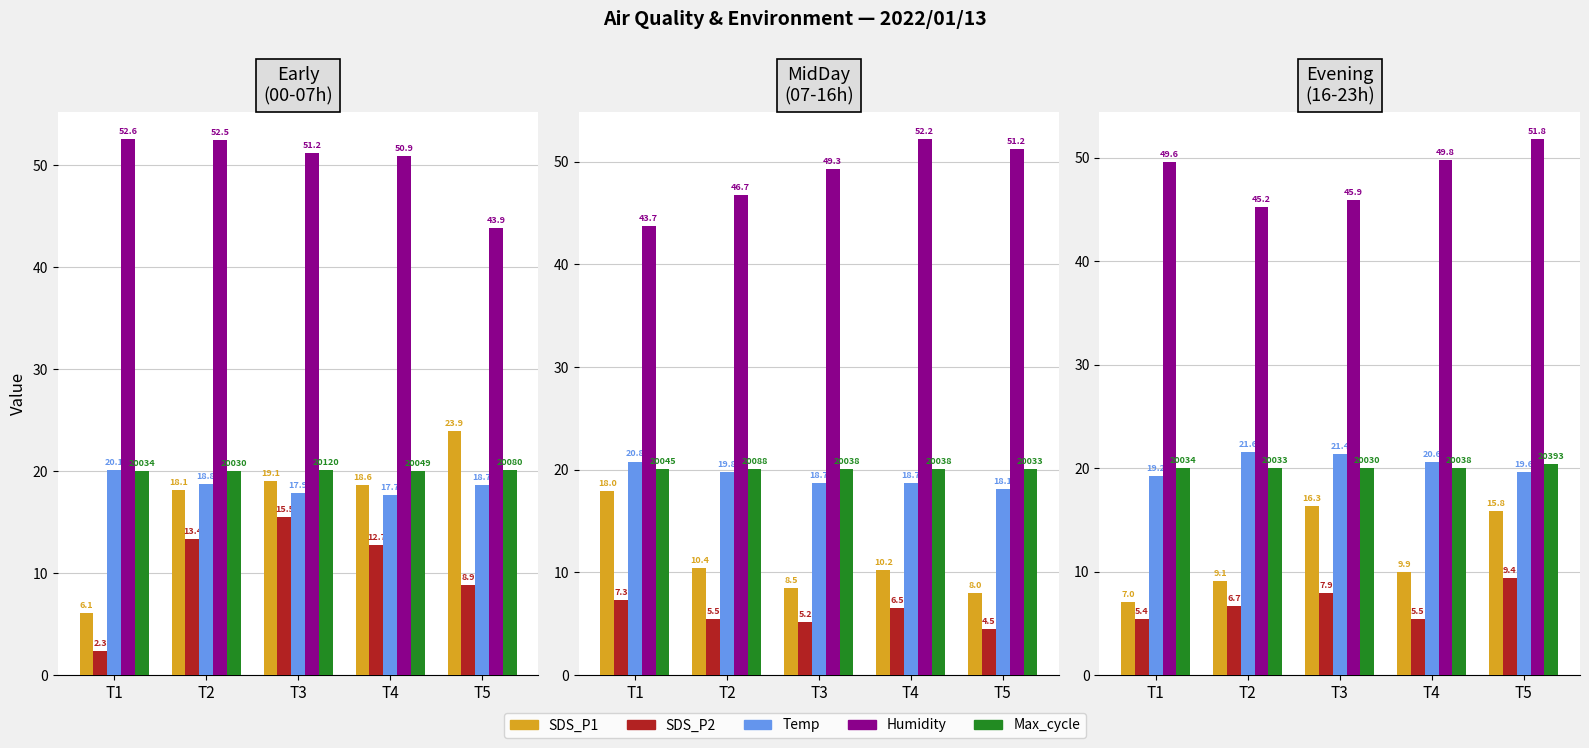

Between T2 and T4, which series saw the biggest shift?

Humidity